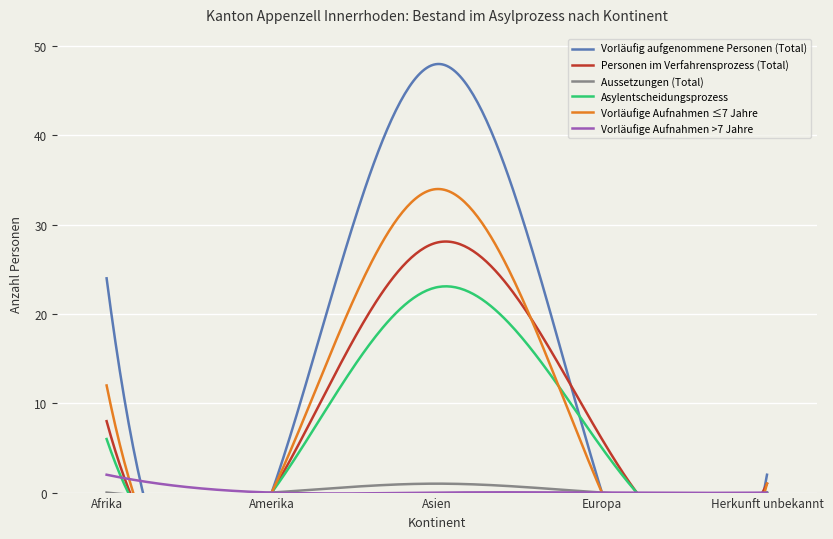

In Asylentscheidungsprozess, how many points are higher than both neighbors (excluding endpoints)?

1